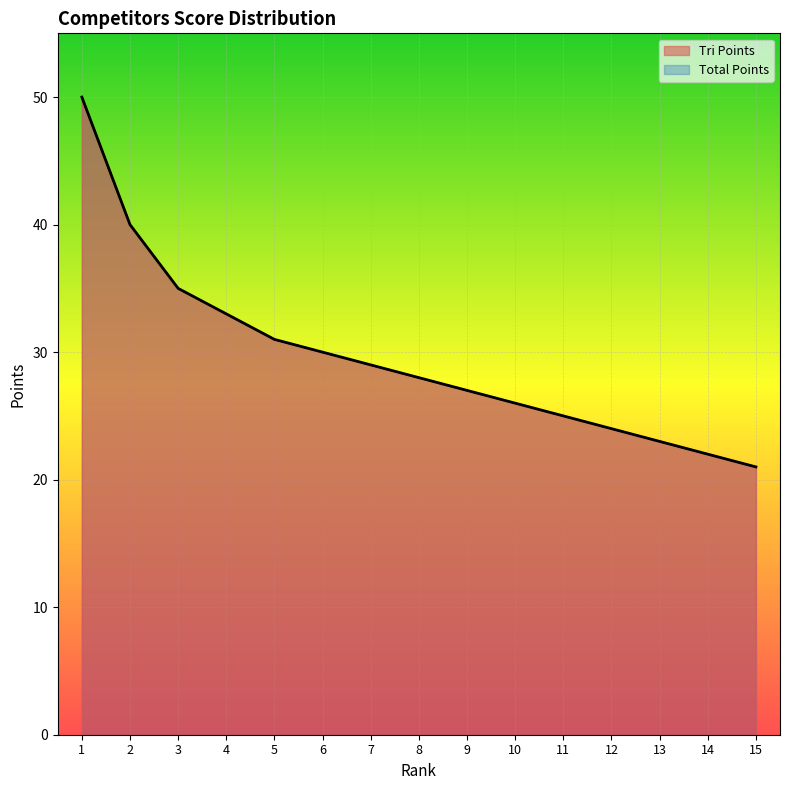

True or false: Total Points and Tri Points cross at least once.

False